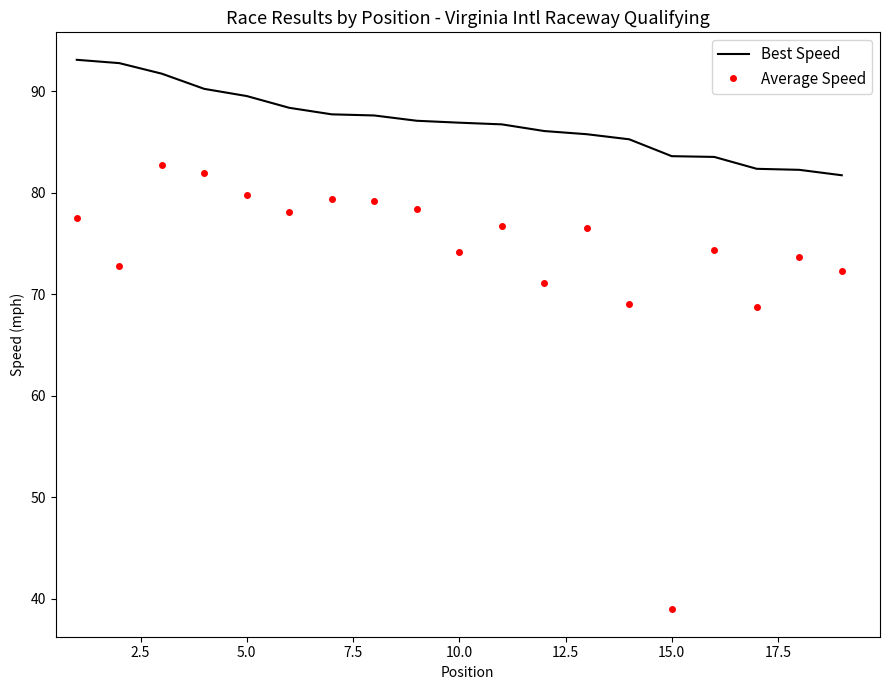

What is the highest value of the Average Speed series?

82.7